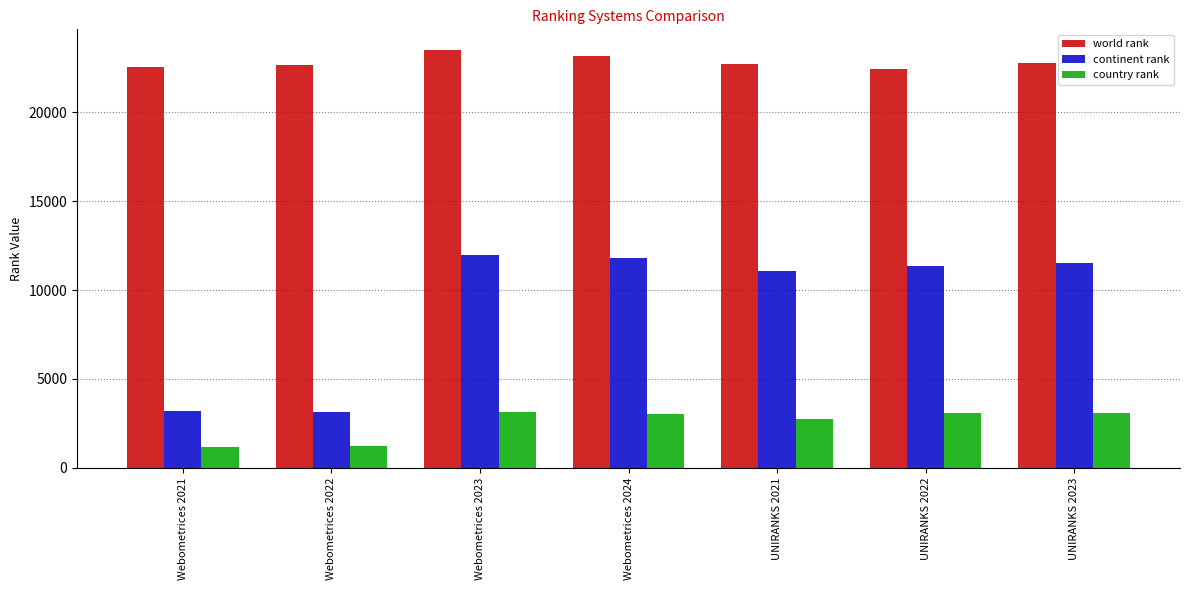

What is the label of the 4th bar from the left?

Webometrices 2024